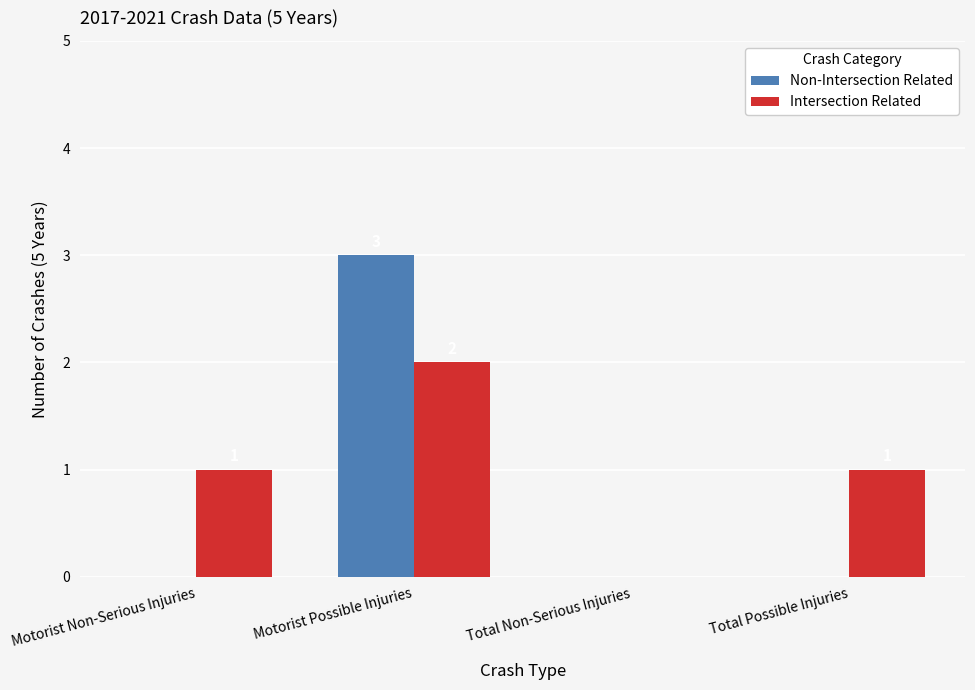

Are the bars horizontal?

No